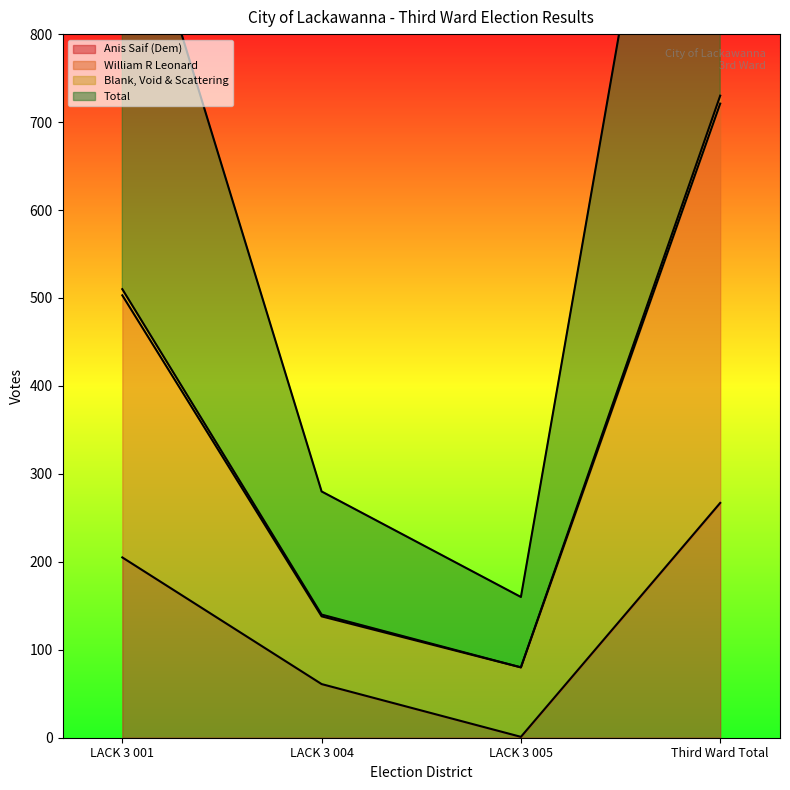

The value of Anis Saif (Dem) at Third Ward Total is 267. True or false?

True